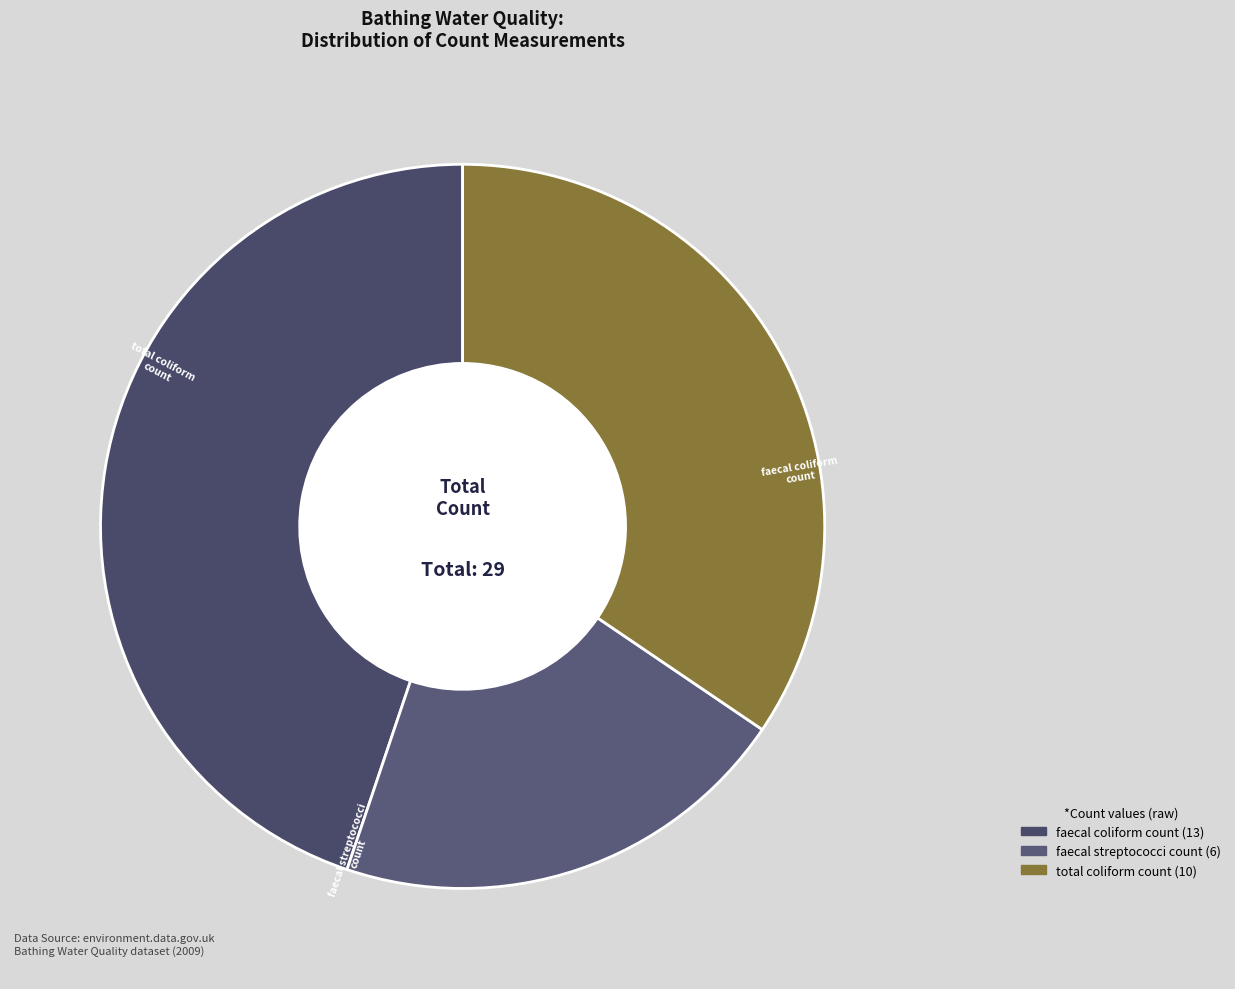

How many slices are in this pie chart?

3